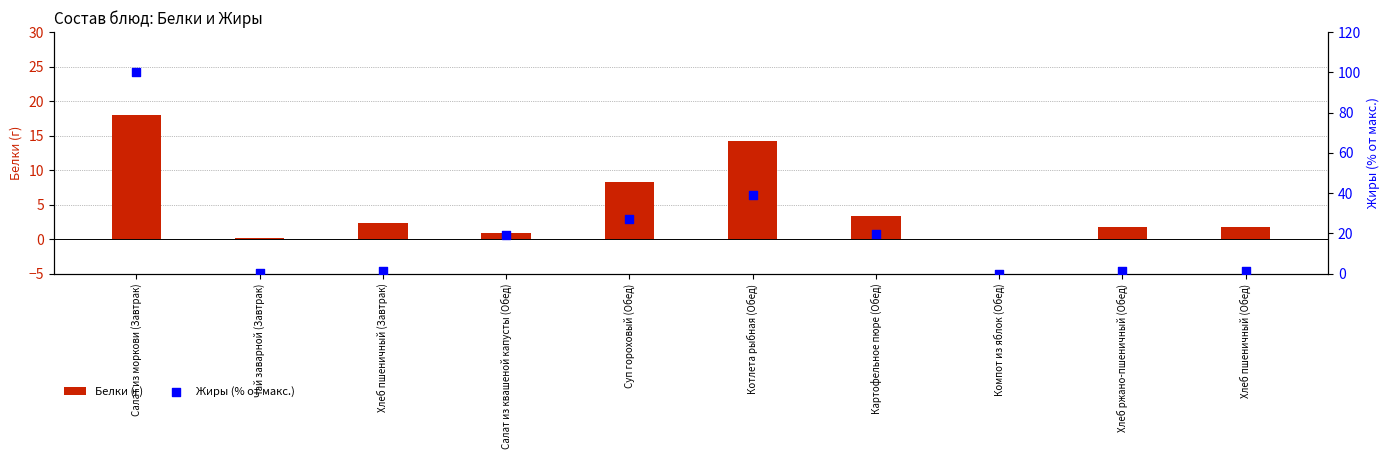

Which series contains the lowest Y value?

Жиры (% от макс.)